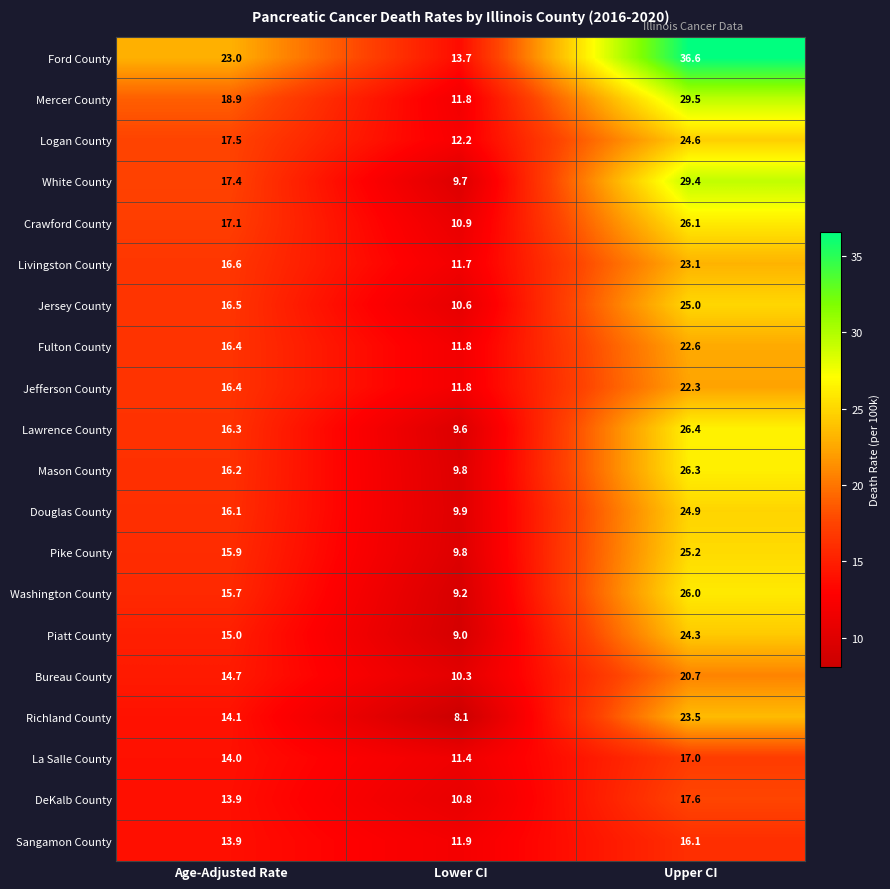

Which category has the highest value across all series?

Upper CI